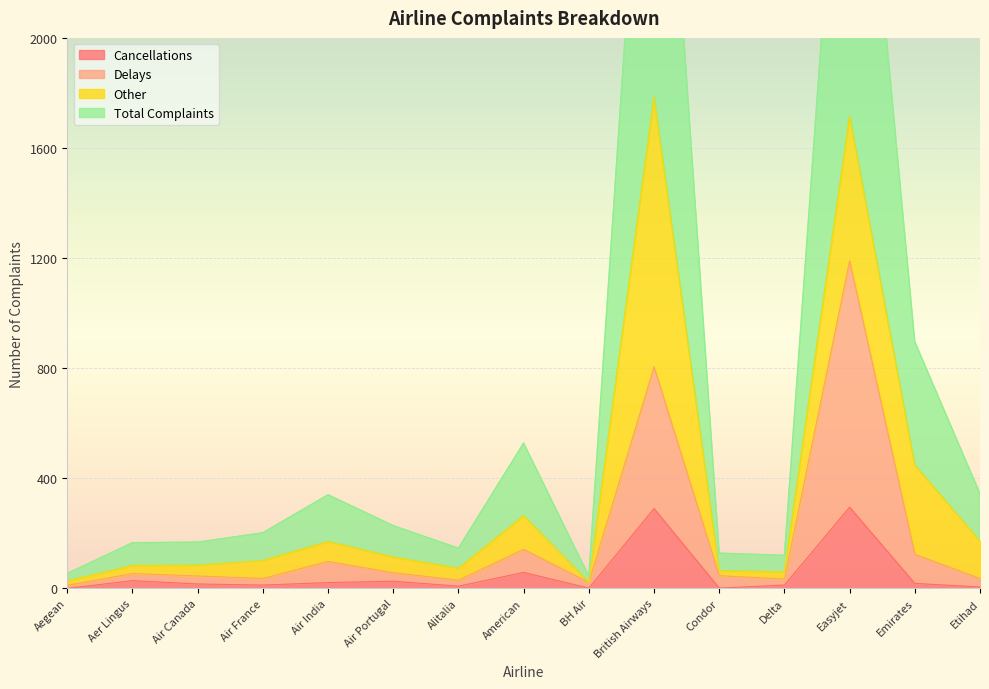

The Cancellations series shows 290 at British Airways. True or false?

True